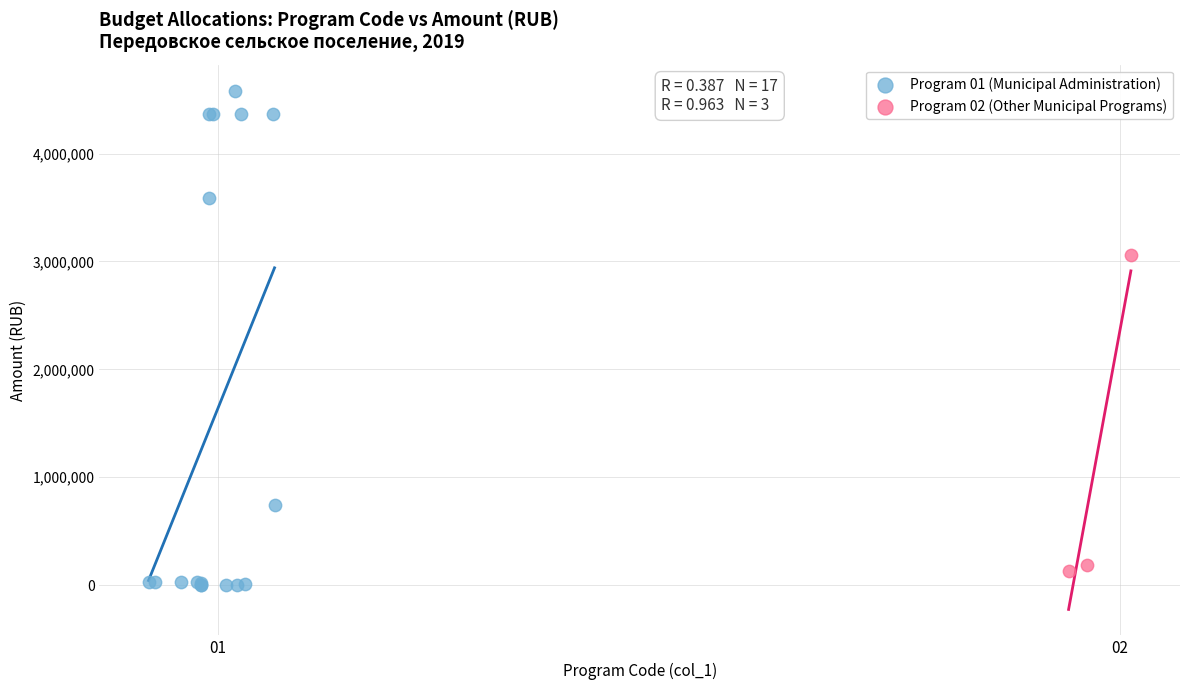

Which series reaches the minimum Y coordinate?

Program 01 (Municipal Administration)